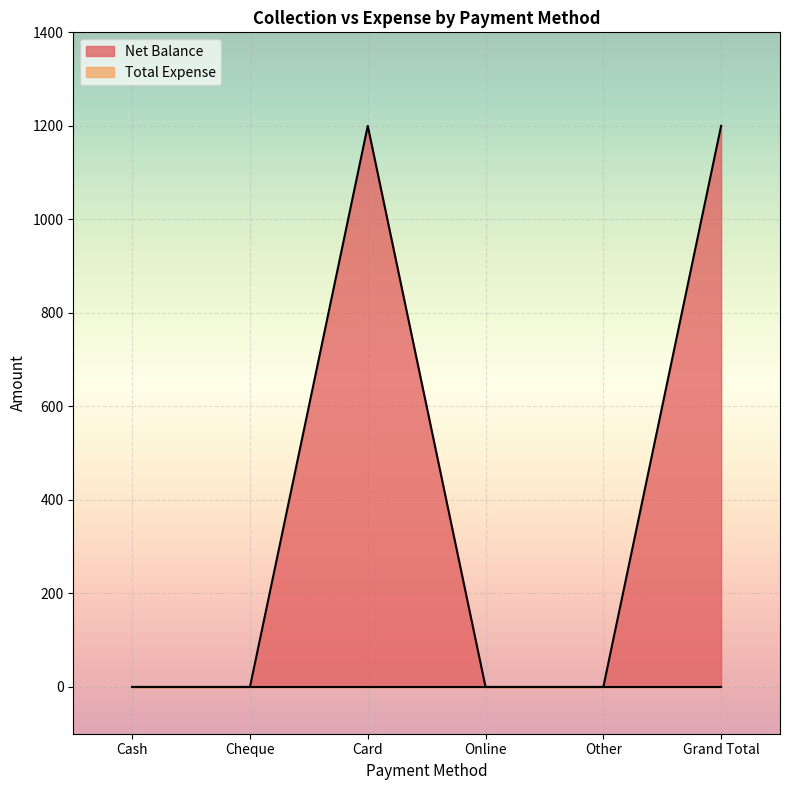

How many lines are shown in the chart?

2